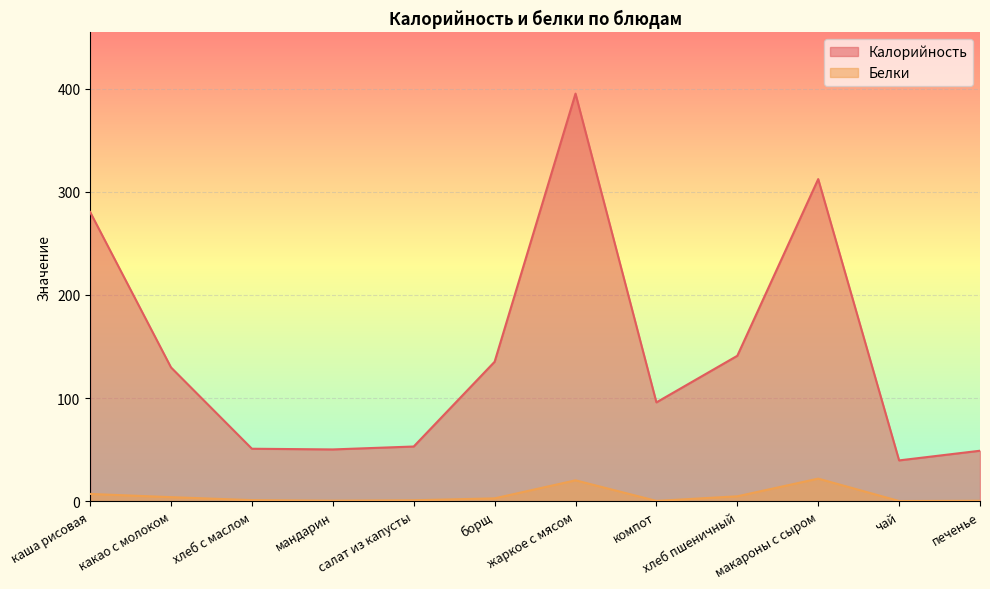

True or false: Белки and Калорийность intersect in this chart.

False